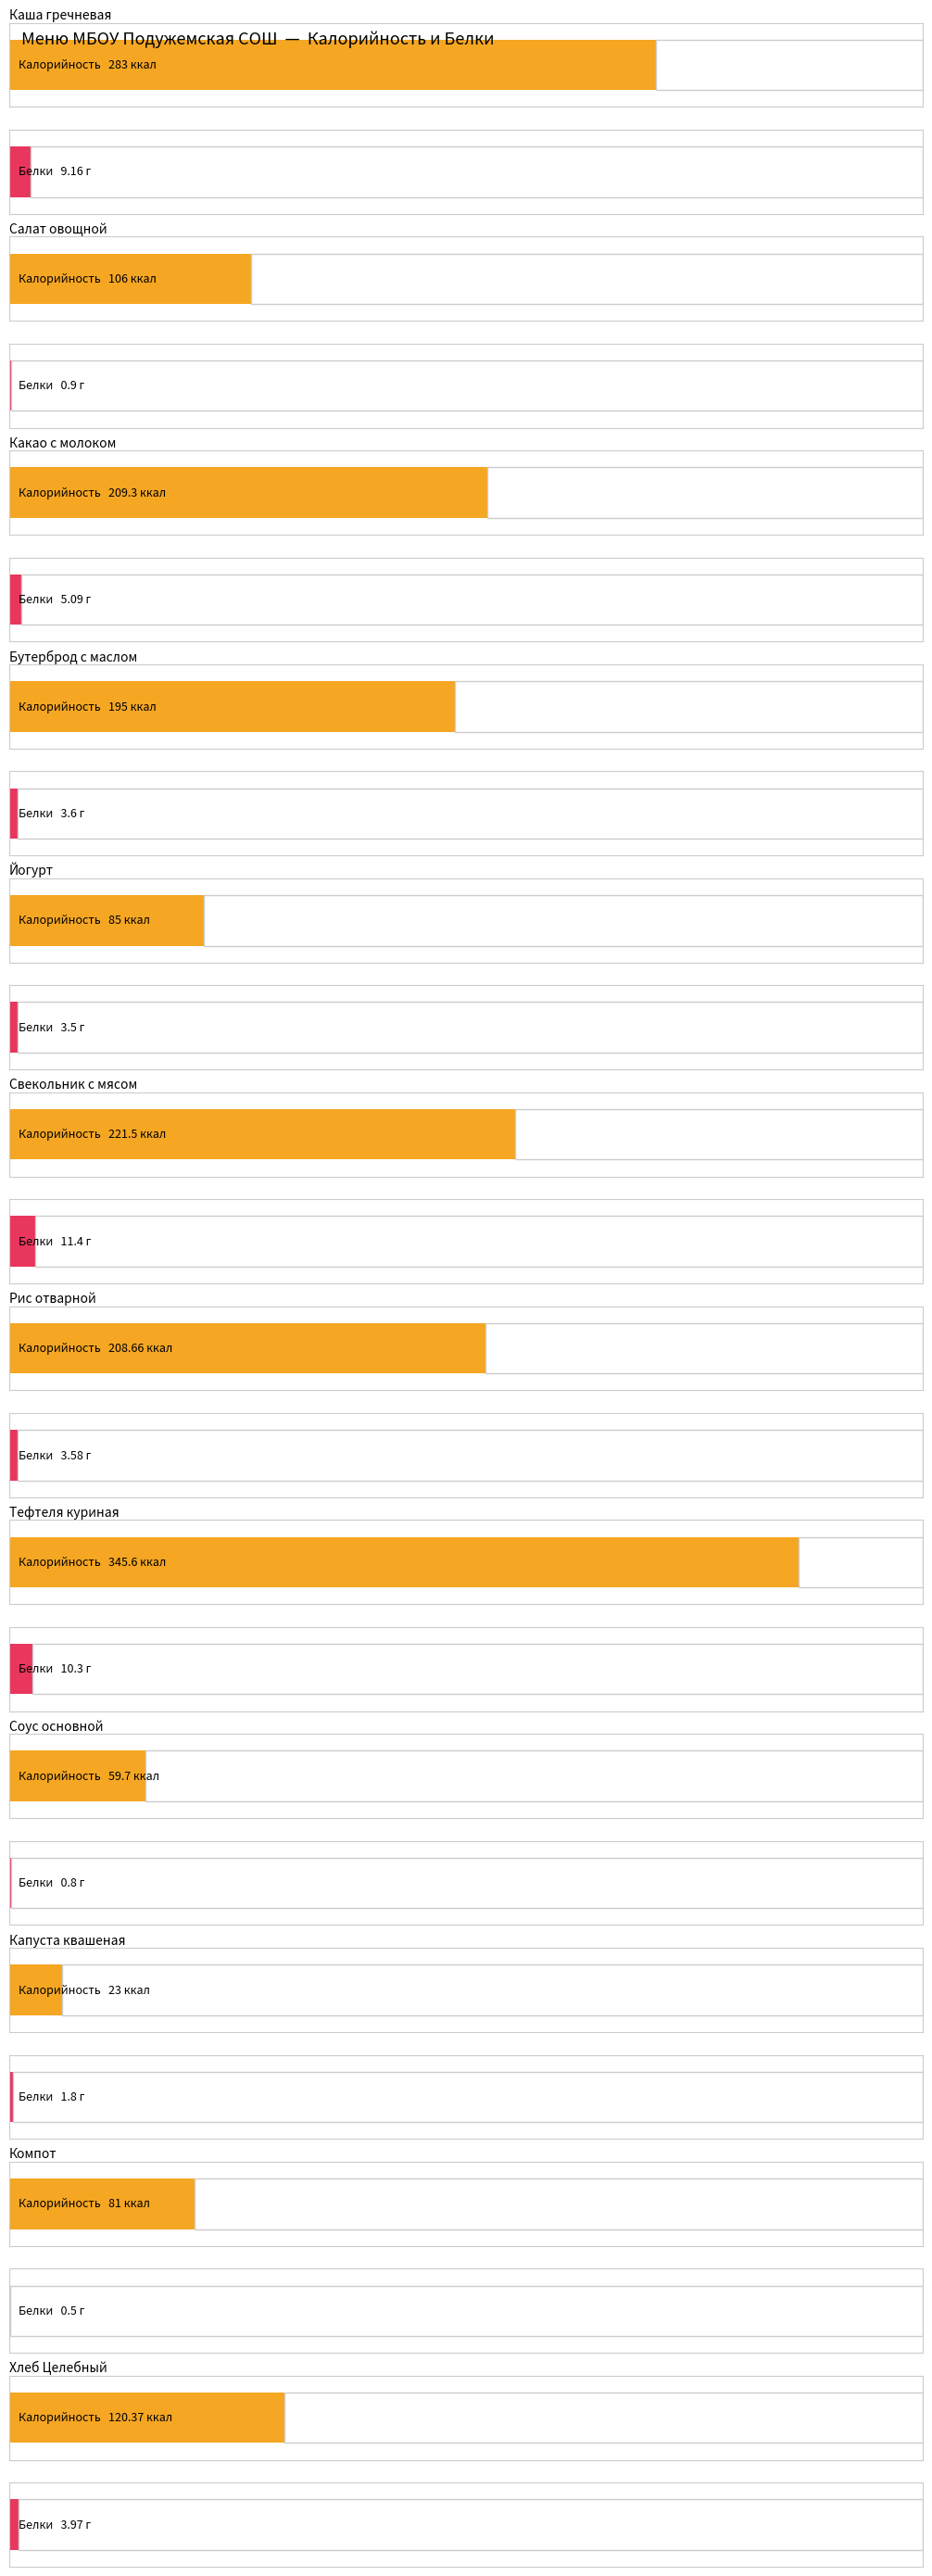

What are all the series names shown in the legend?

Калорийность, Белки